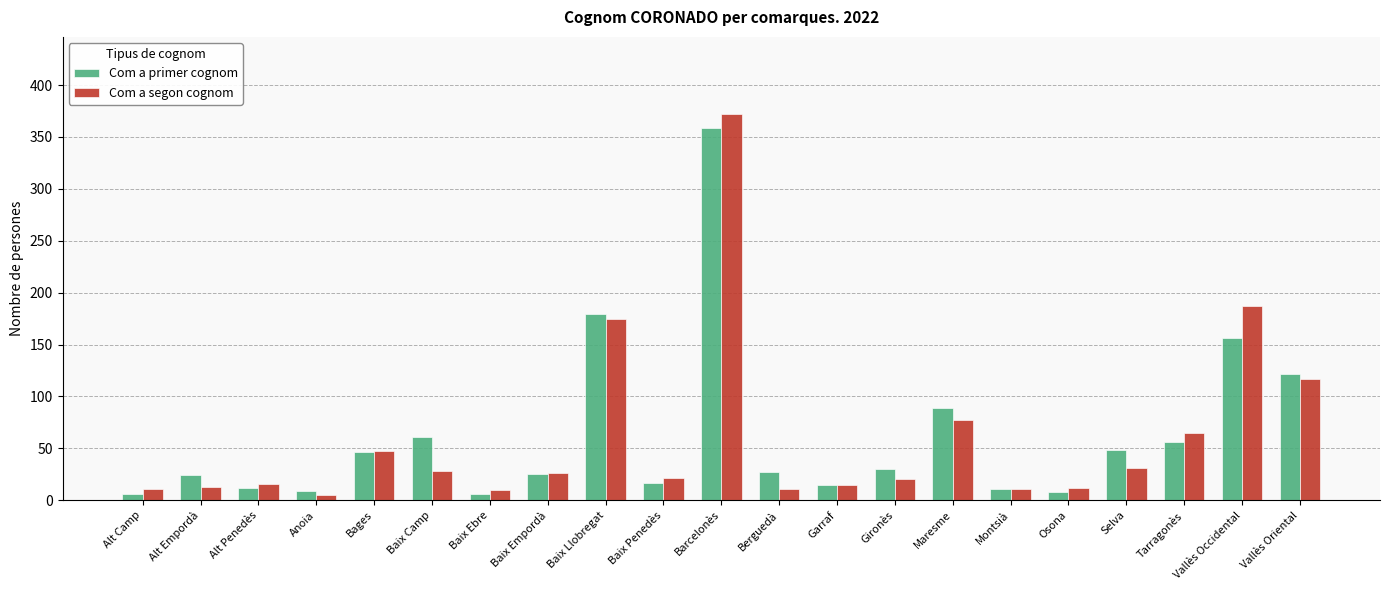

How many distinct data groups are displayed?

2